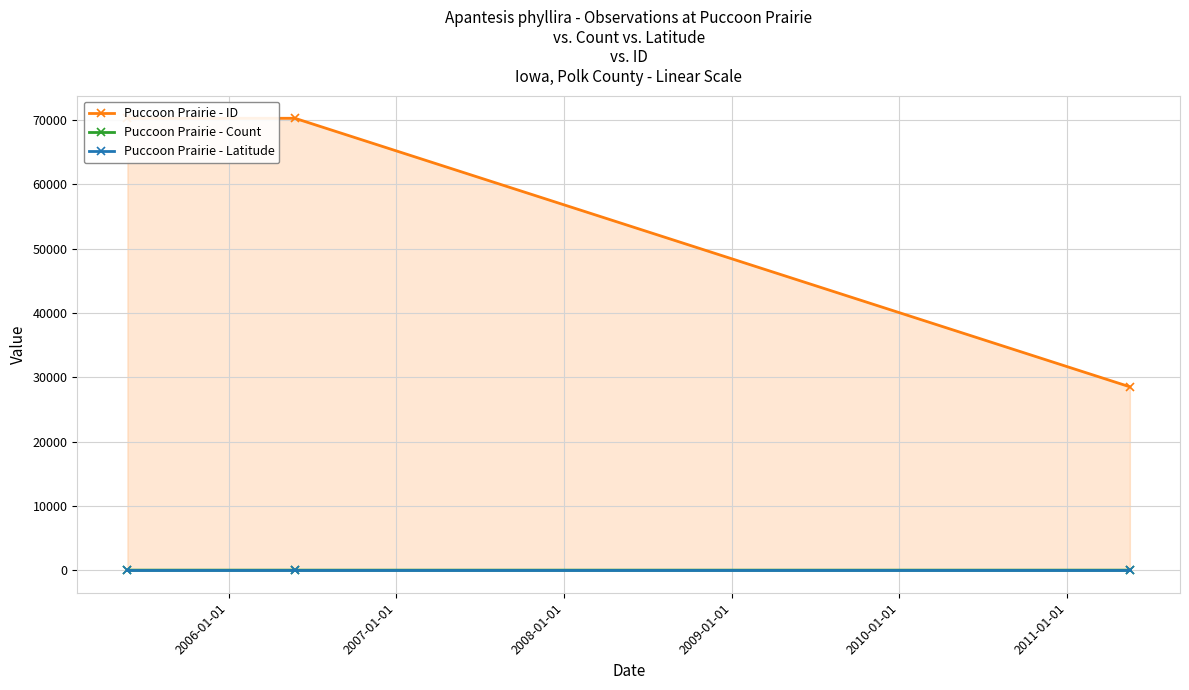

At how many categories does at least one series exceed 1072?

3